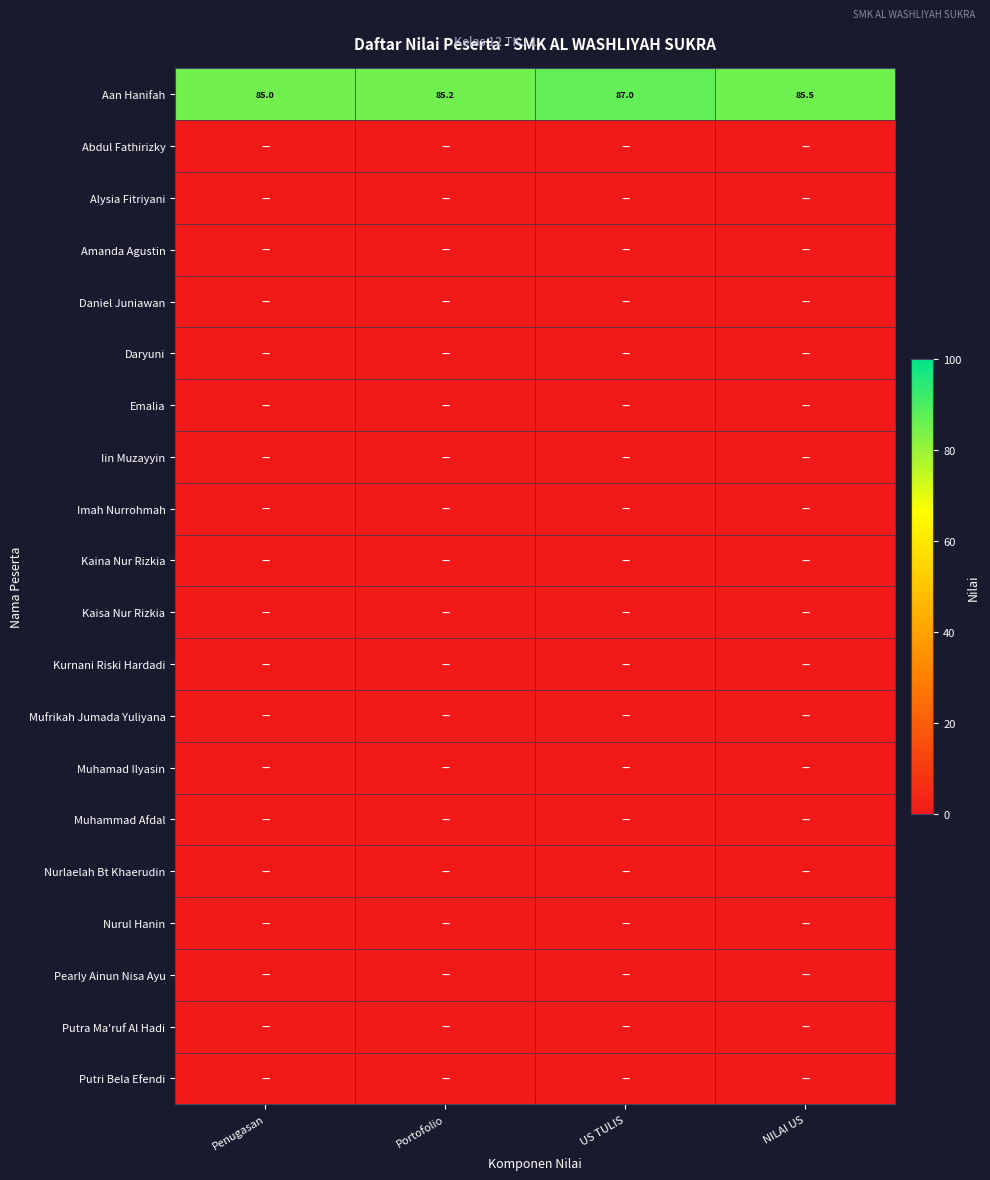

Read the Aan Hanifah value at Penugasan.

85.0